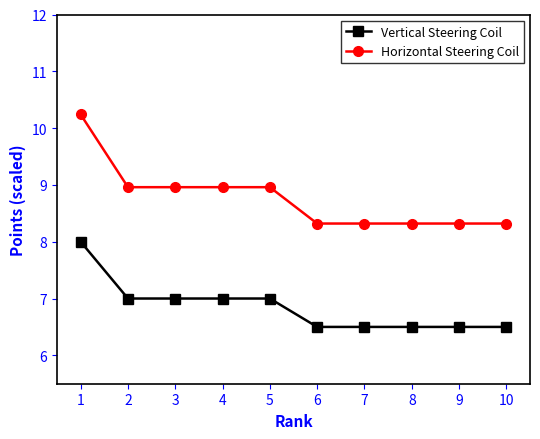

Is this an area chart (filled region under the line)?

No